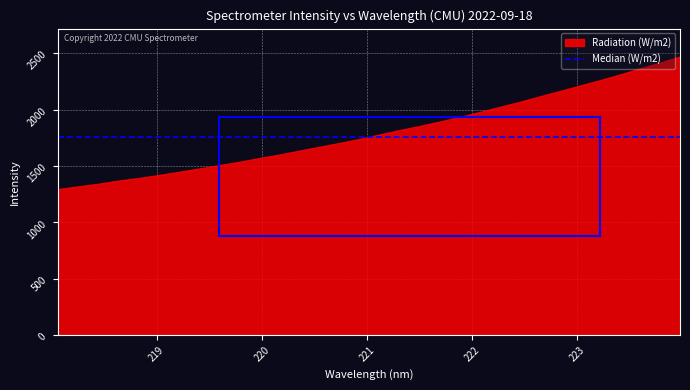

Reading left to right, what are all the values shown in this chart?

218.0596=1294.5	218.2508=1318.9	218.442=1341.8	218.6332=1370.1	218.8244=1392.8	219.0156=1419.1	219.2067=1447.4	219.3979=1476.4	219.589=1506.0	219.7801=1536.3	219.9712=1569.1	220.1623=1600.2	220.3533=1635.0	220.5444=1669.3	220.7354=1703.2	220.9264=1739.1	221.1174=1778.6	221.3083=1817.6	221.4993=1853.7	221.6902=1892.9	221.8812=1934.4	222.0721=1978.0	222.263=2023.4	222.4538=2068.2	222.6447=2116.6	222.8355=2164.2	223.0264=2212.3	223.2172=2260.0	223.408=2310.8	223.5987=2364.1	223.7895=2415.1	223.9802=2470.4